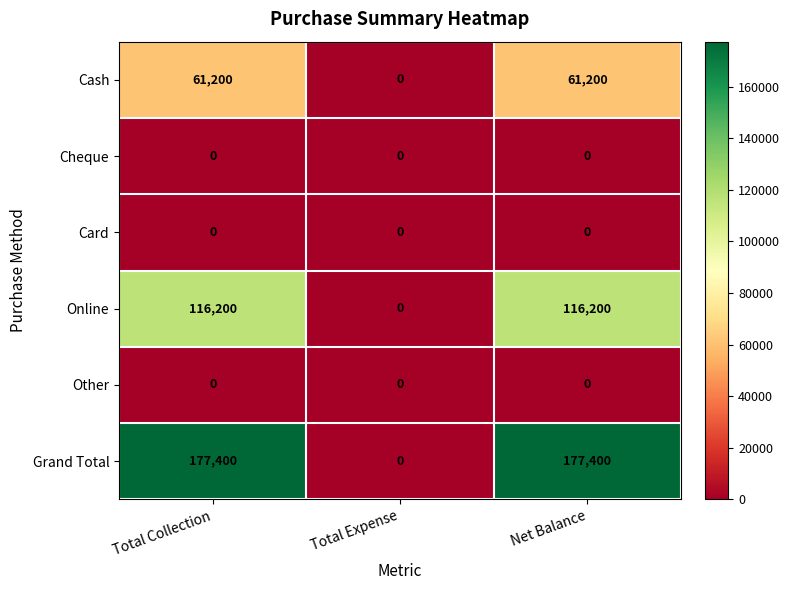

True or false: Grand Total has a value of 282148 at Net Balance.

False